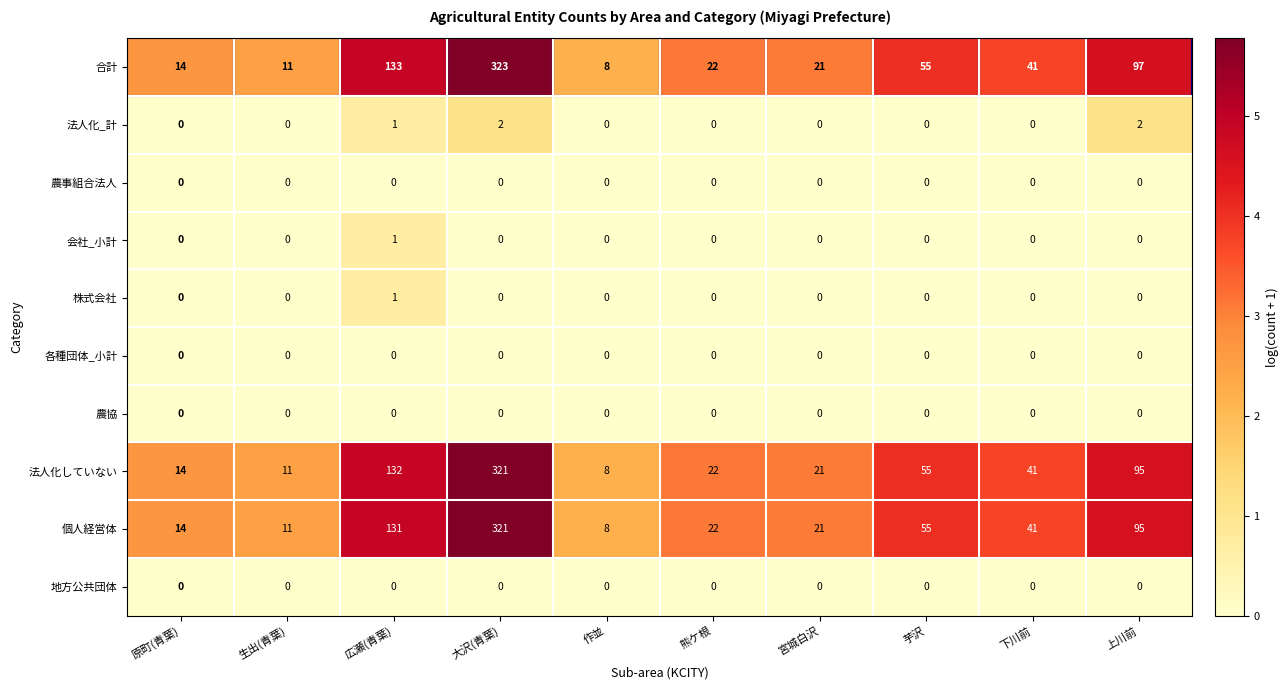

How many data points does each series have?

10